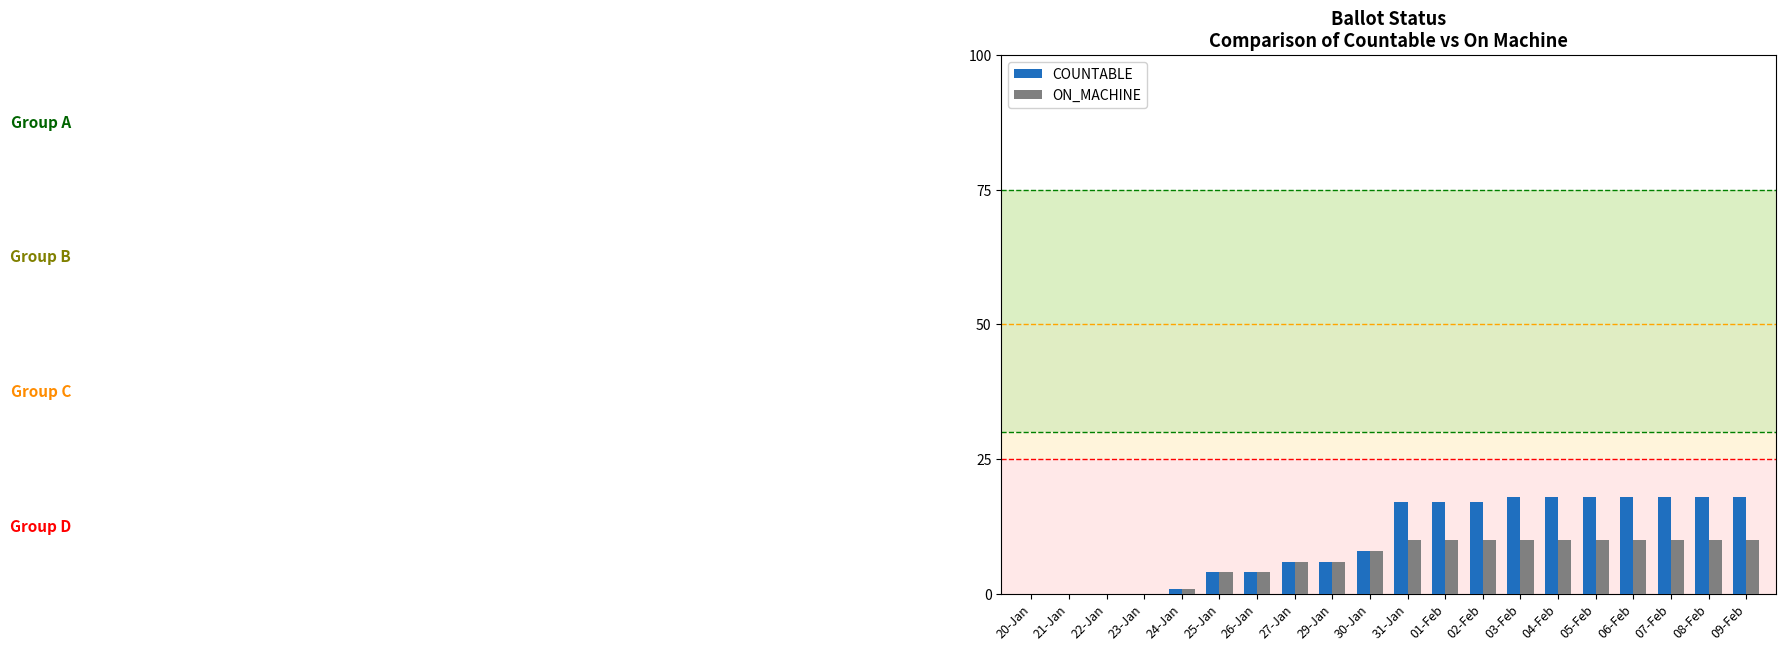

What are all the series names shown in the legend?

COUNTABLE, ON_MACHINE